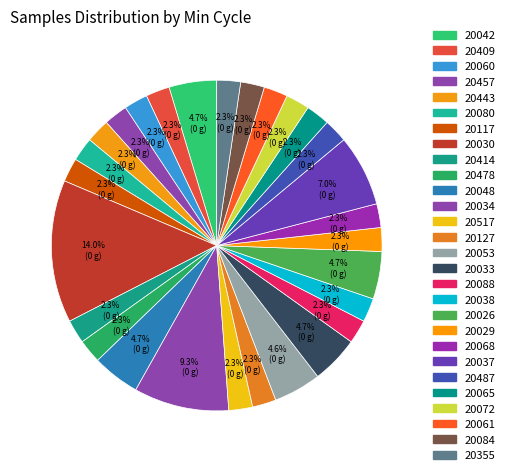

How many slices are in this pie chart?

28